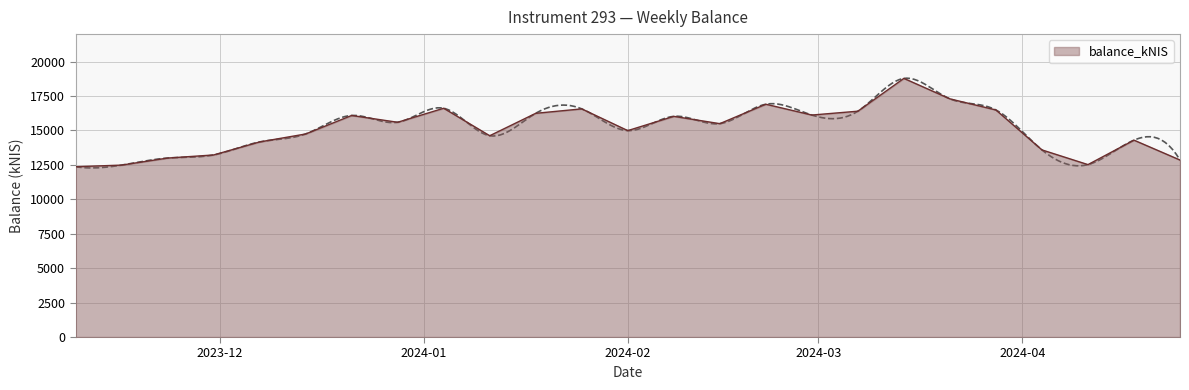

Which has a higher value, 2024-04-04 or 2023-12-14?

2023-12-14